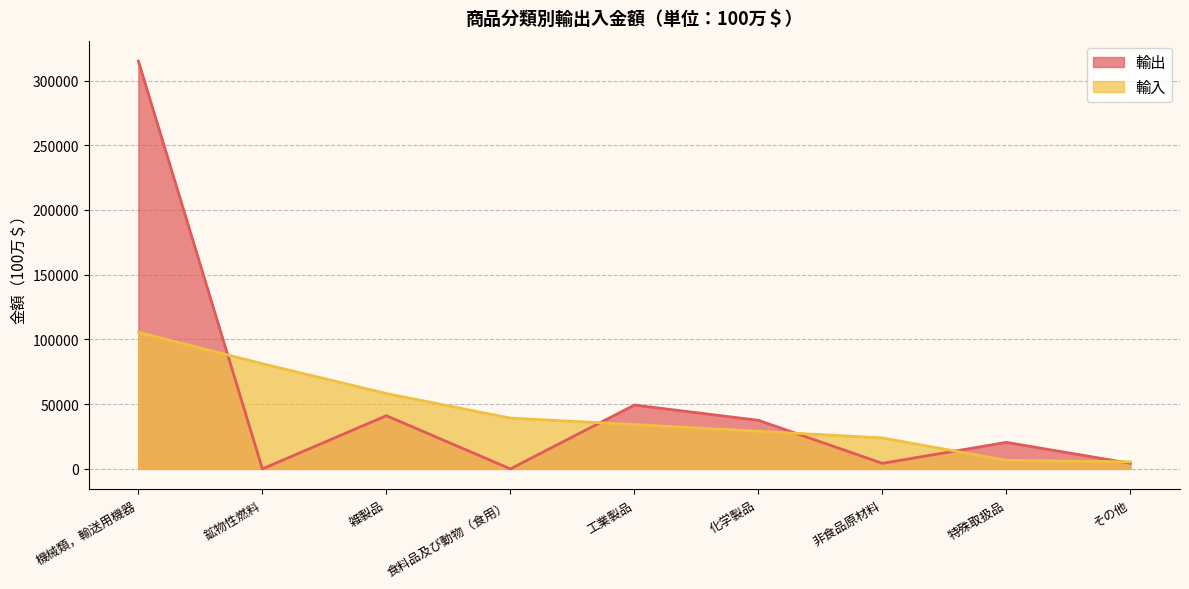

How many interior local valleys does the 輸出 series have?

3